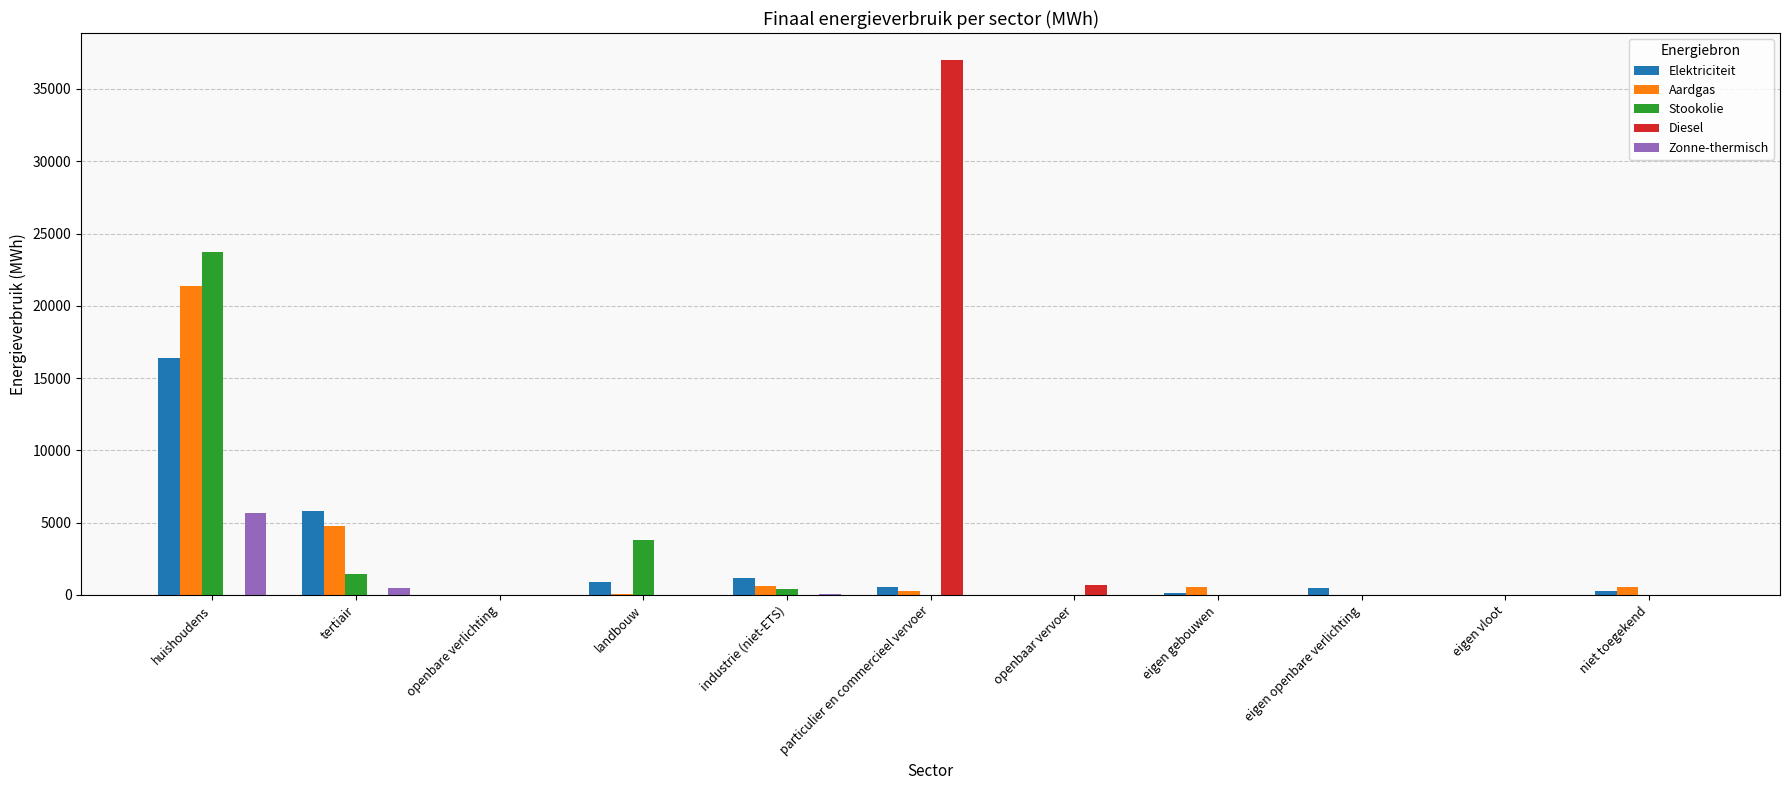

Which series changed the most between openbare verlichting and particulier en commercieel vervoer?

Diesel